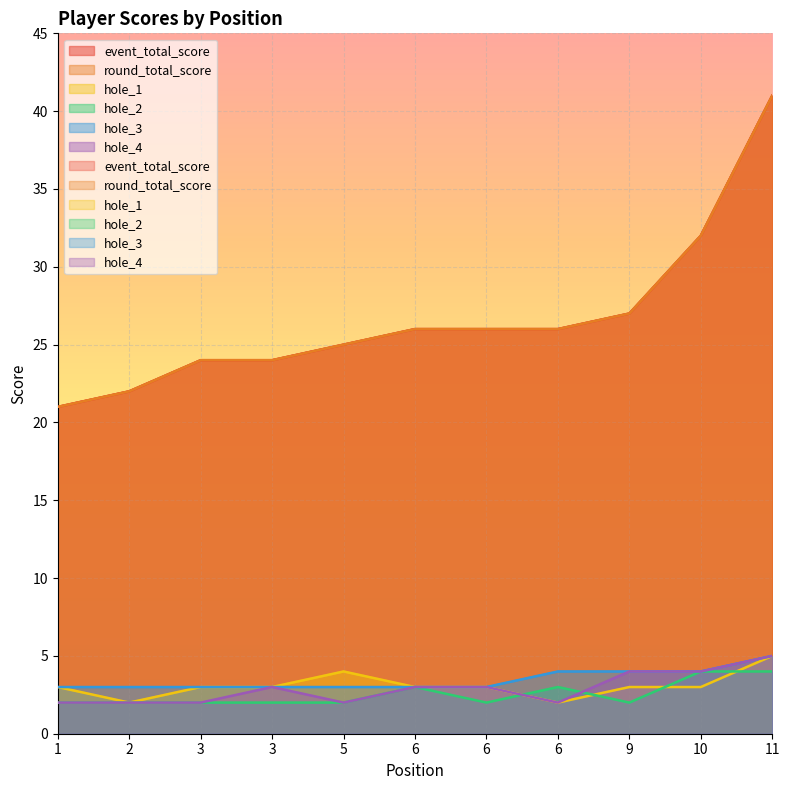

Which has a higher value, 3 or 1?

3